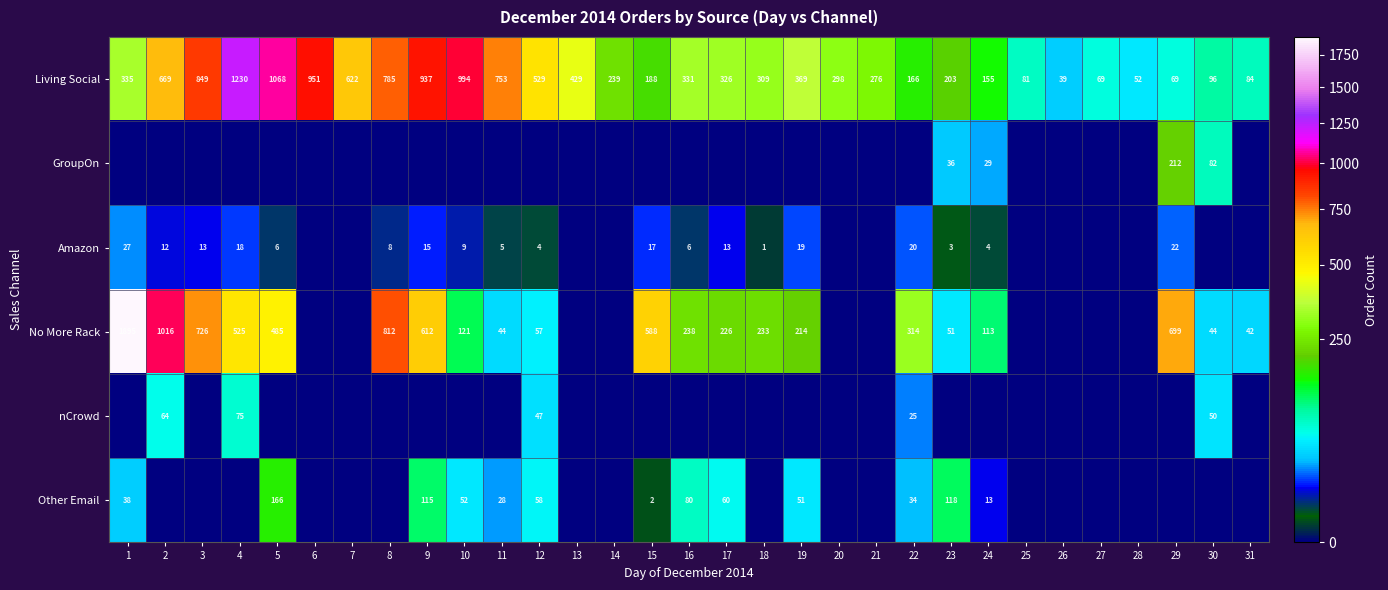

Where is Living Social nearest to the value 634?

7